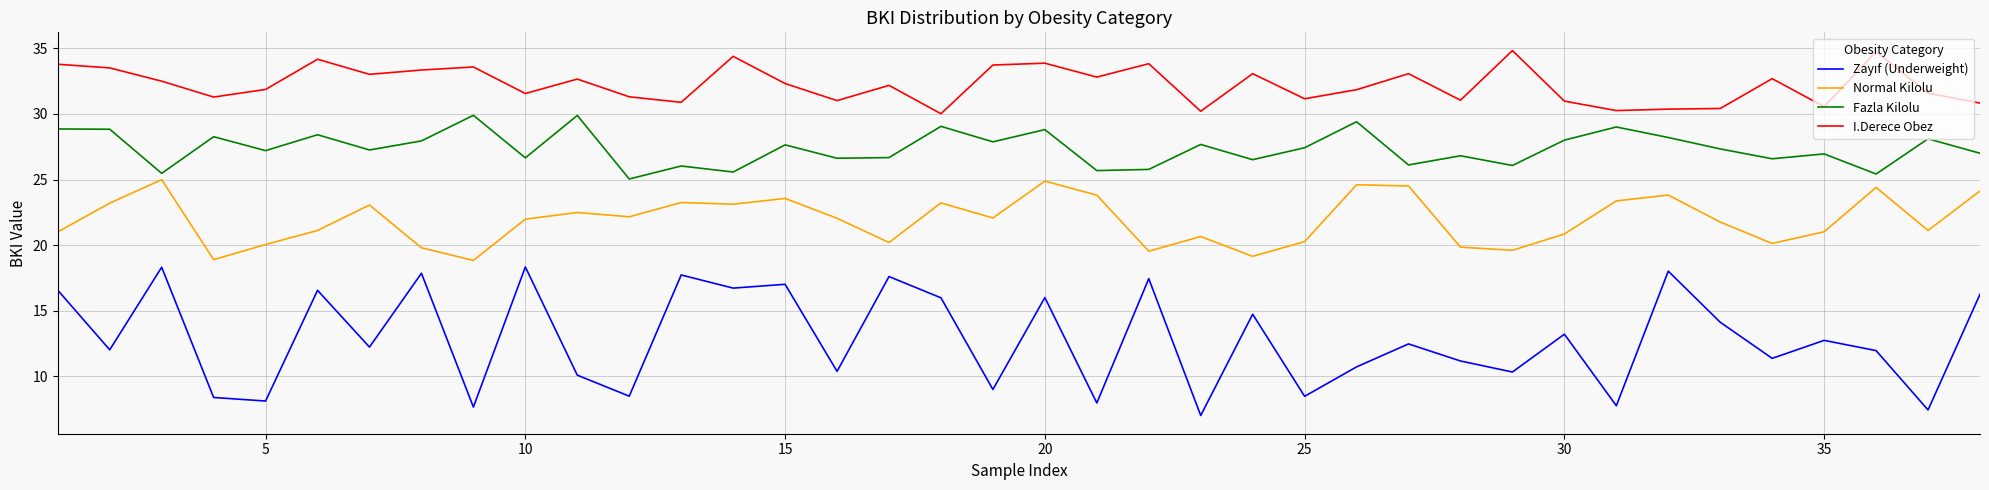

Which series has the largest total across all categories?

I.Derece Obez